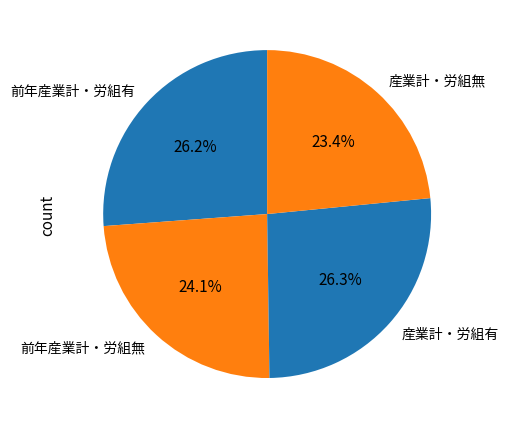

Approximately how many times larger is the value at 産業計・労組有 compared to 産業計・労組無?

1.1